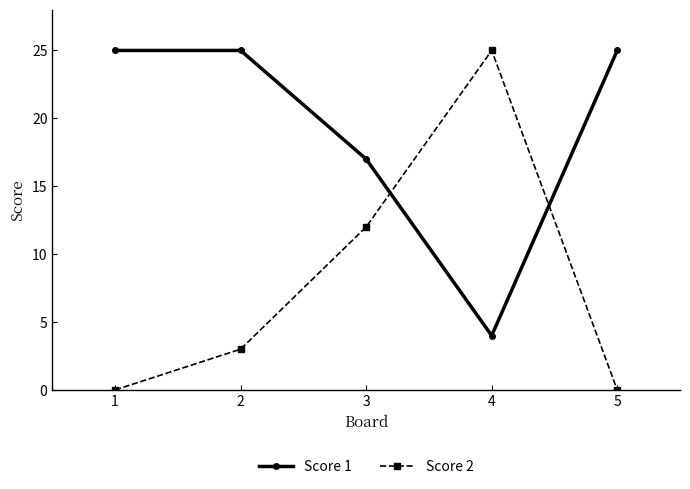

What are all the series names shown in the legend?

Score 1, Score 2